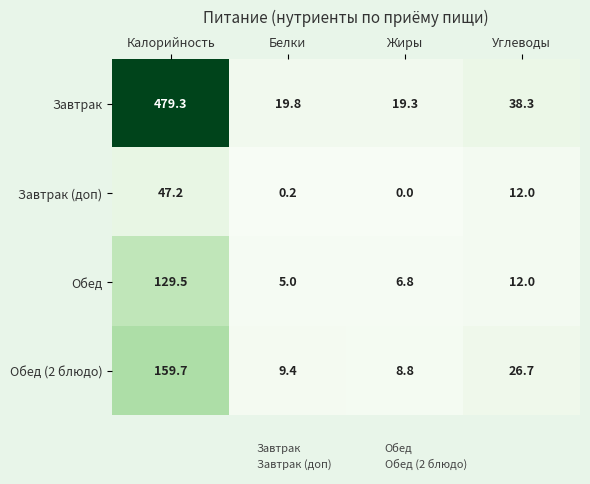

Where does the Завтрак series first go above 38?

Калорийность